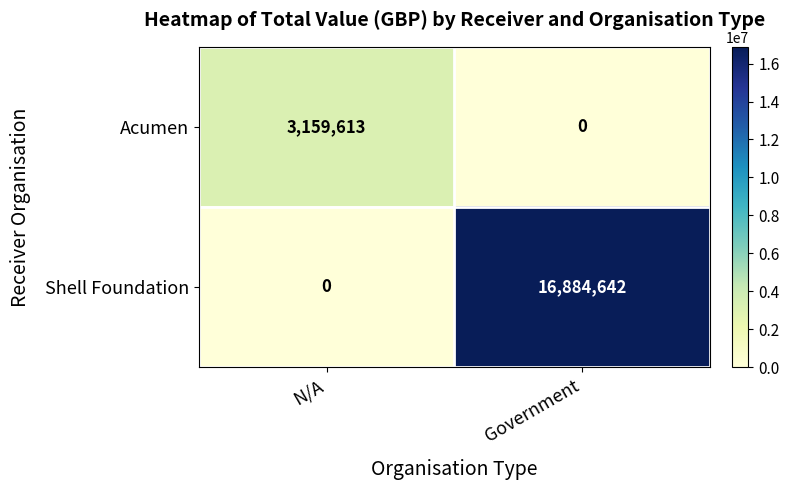

At N/A, list the series in order from largest to smallest.

Acumen, Shell Foundation